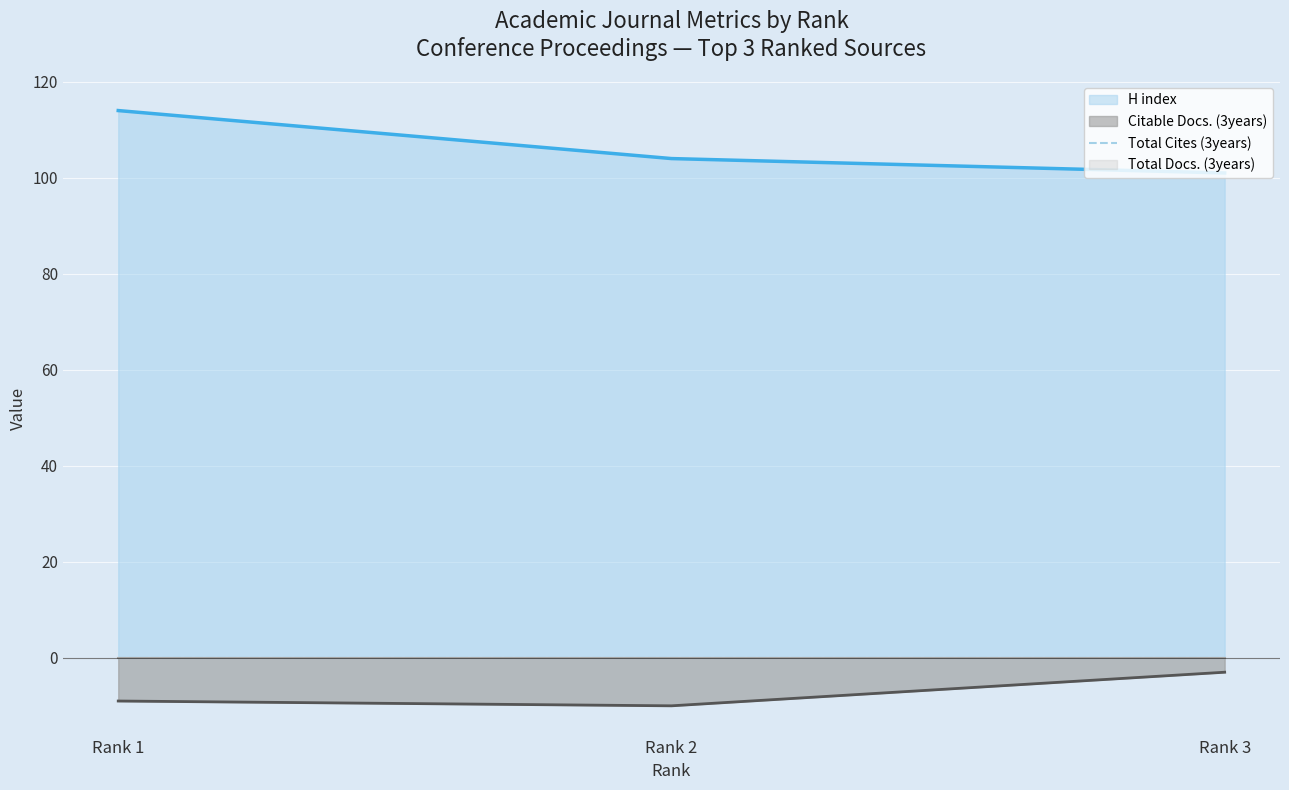

What is the difference between the maximum and minimum values in the H index series?

13